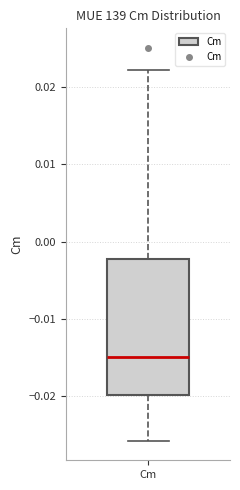

Where is the lower edge of the box for Cm on the y-axis? The values are not printed on the chart, so give them approximately, as read against the axis.

-0.020